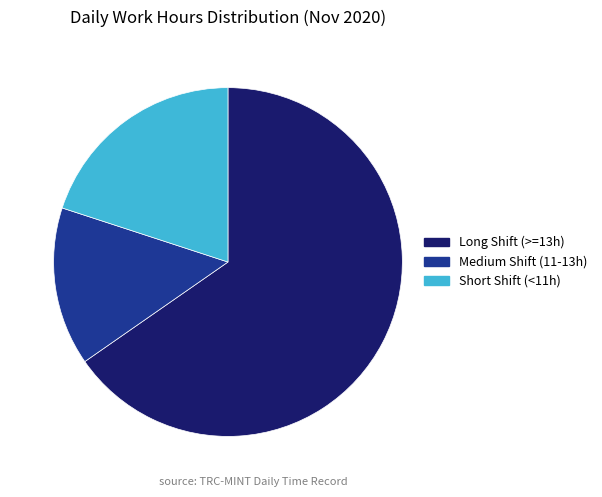

What is the smallest slice in the pie chart?

Medium Shift (11-13h)